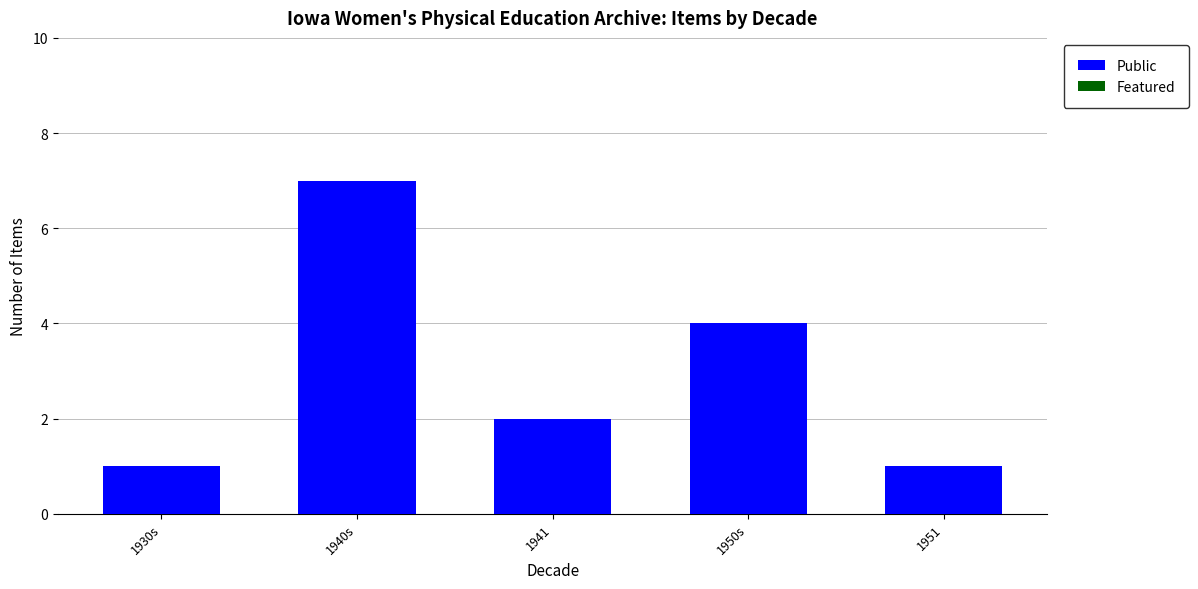

What is the label of the 3rd bar from the left?

1941